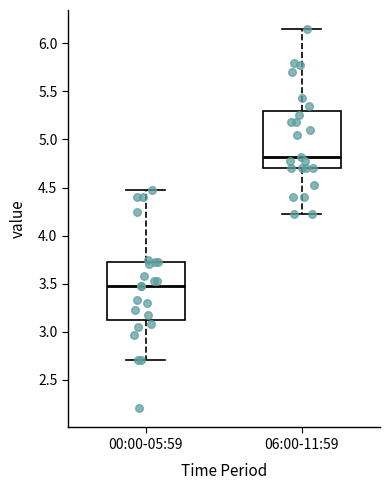

Reading left to right, read every box against the y-axis: the position of its median line, the range the box covers, and the ends of its whiskers. The values are not printed on the chart, so give them approximately, as read against the axis.

00:00-05:59: median 3.45, box 3.15 to 3.70, whiskers 2.70 to 4.45
06:00-11:59: median 4.80, box 4.70 to 5.30, whiskers 4.20 to 6.15